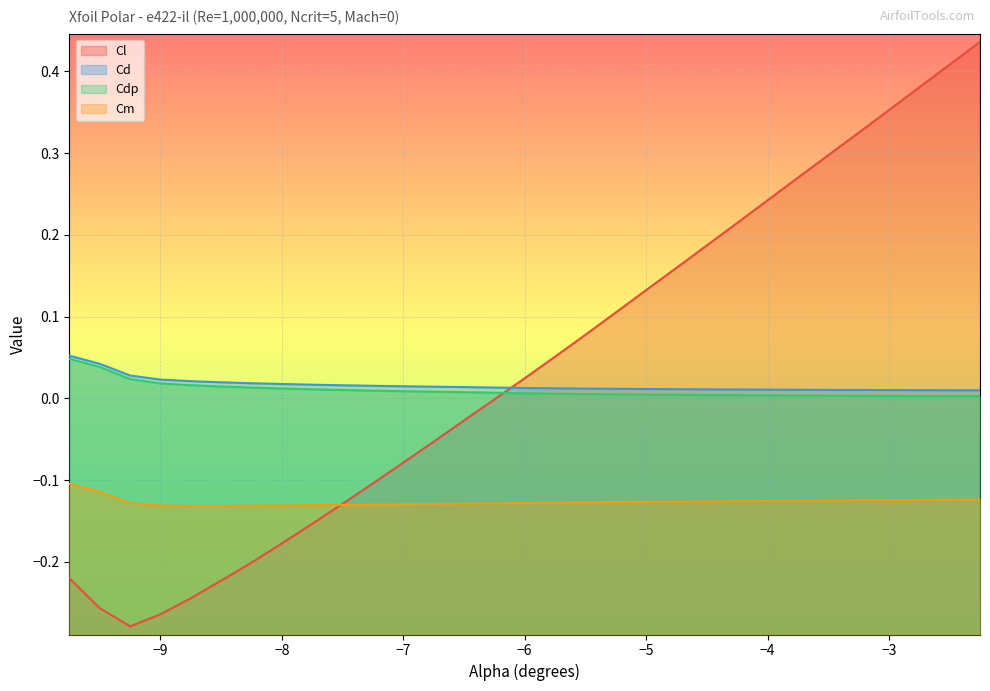

Where is the first local minimum for Cl?

-9.25